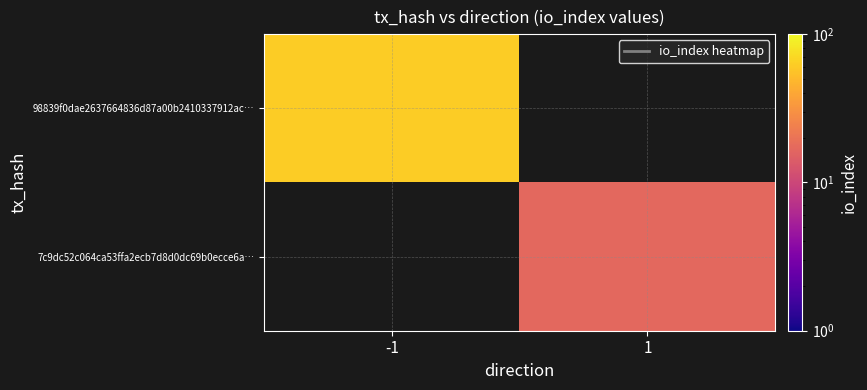

List the series in order of their overall mean, lowest first.

7c9dc52c064ca53ffa2ecb7d8d0dc69b0ecce6a…, 98839f0dae2637664836d87a00b2410337912ac…